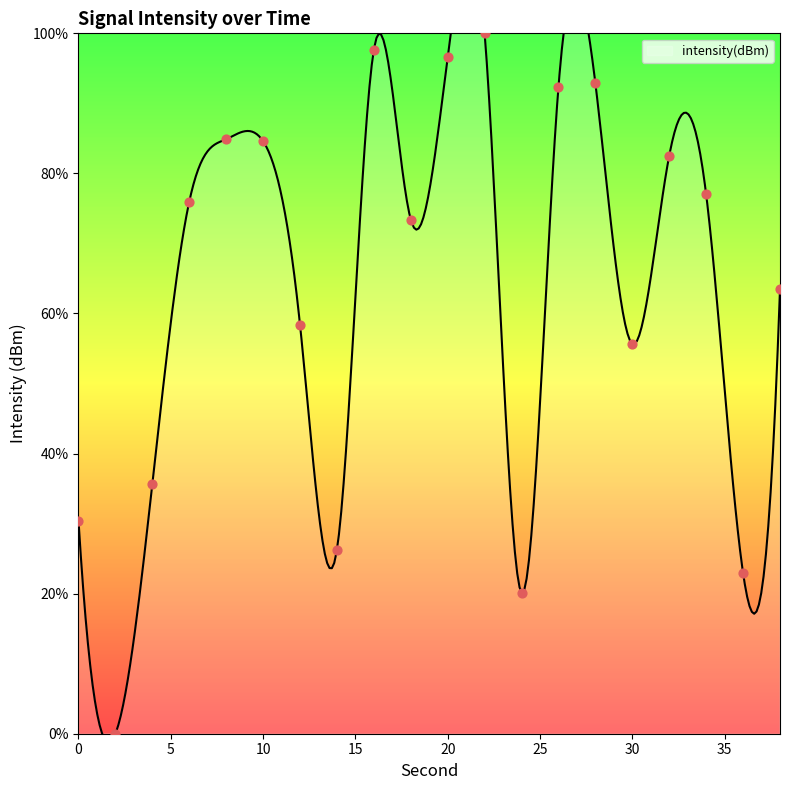

What is the change in value from 2 to 6?

+76.0